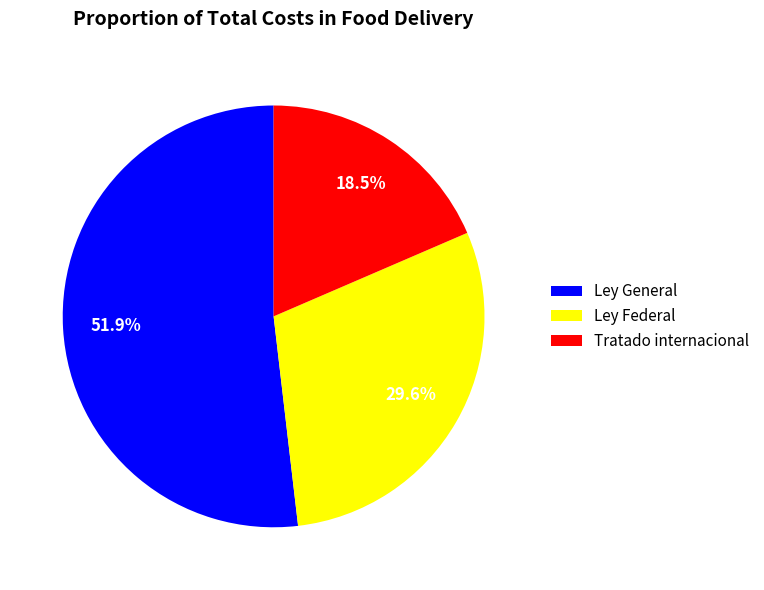

Does any single category account for the majority?

Yes